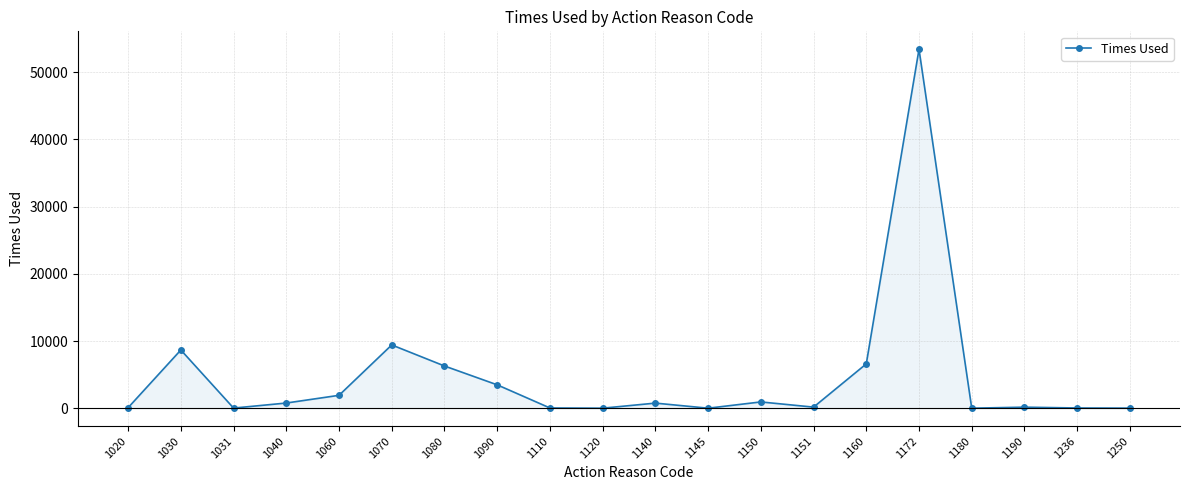

What is the sum of all values?

92736